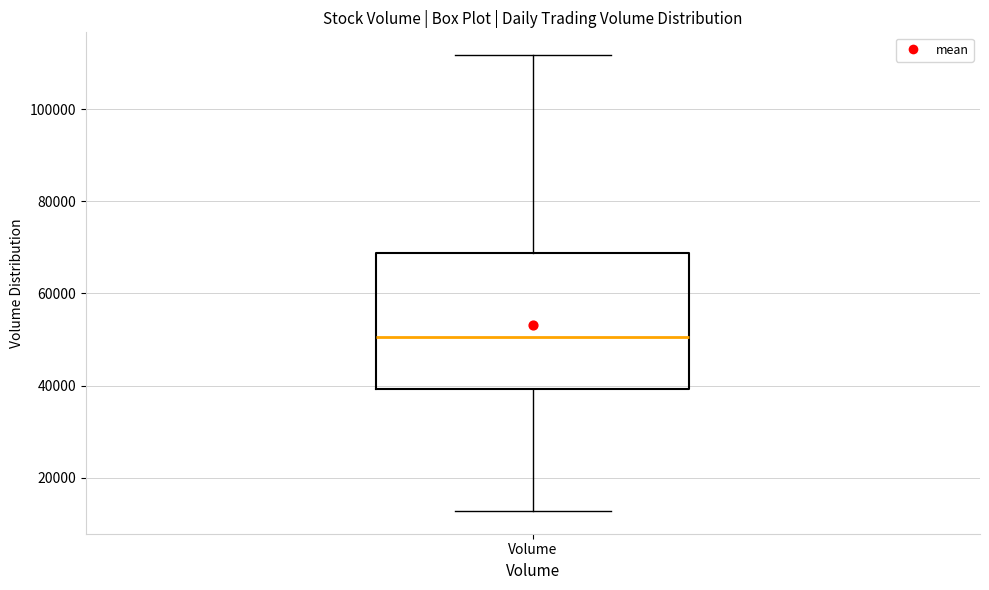

Transcribe this box plot: give where the median line is, the range the box spans, and where the two whiskers end, as read against the y-axis. The values are not printed on the chart, so give them approximately, as read against the axis.

median 50000, box 40000 to 68000, whiskers 12000 to 112000